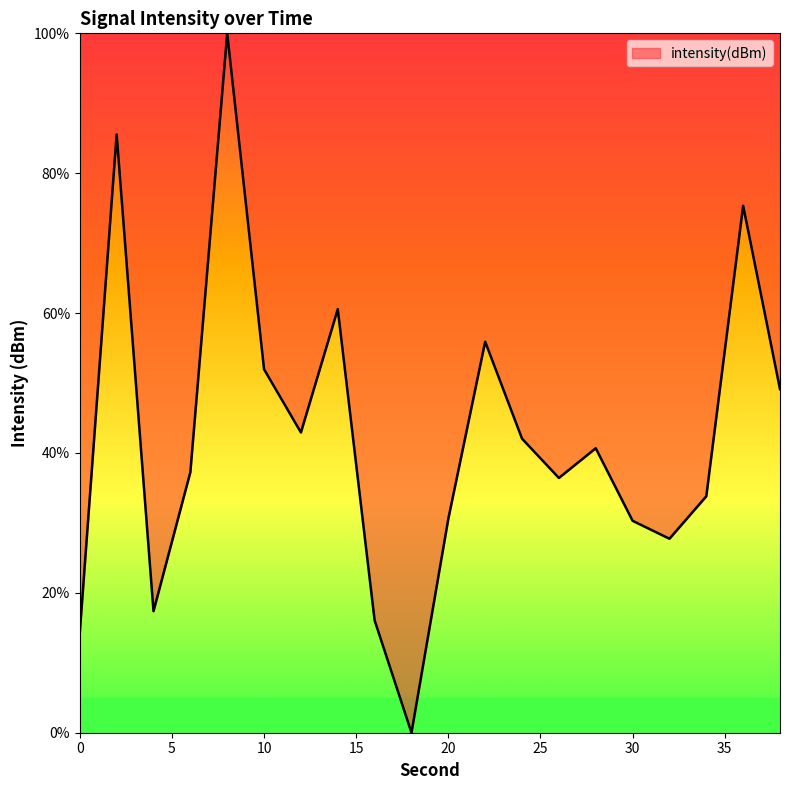

What is the greatest value displayed?

100.0